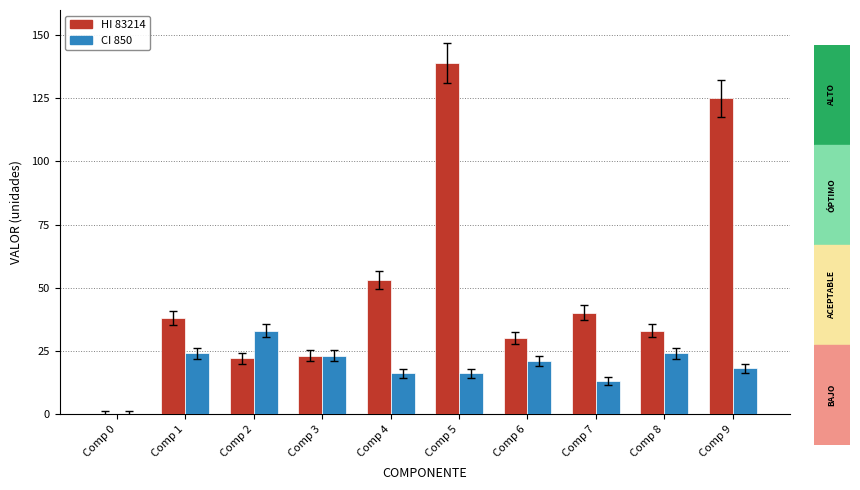

Between Comp 0 and Comp 8, which series saw the biggest shift?

HI 83214